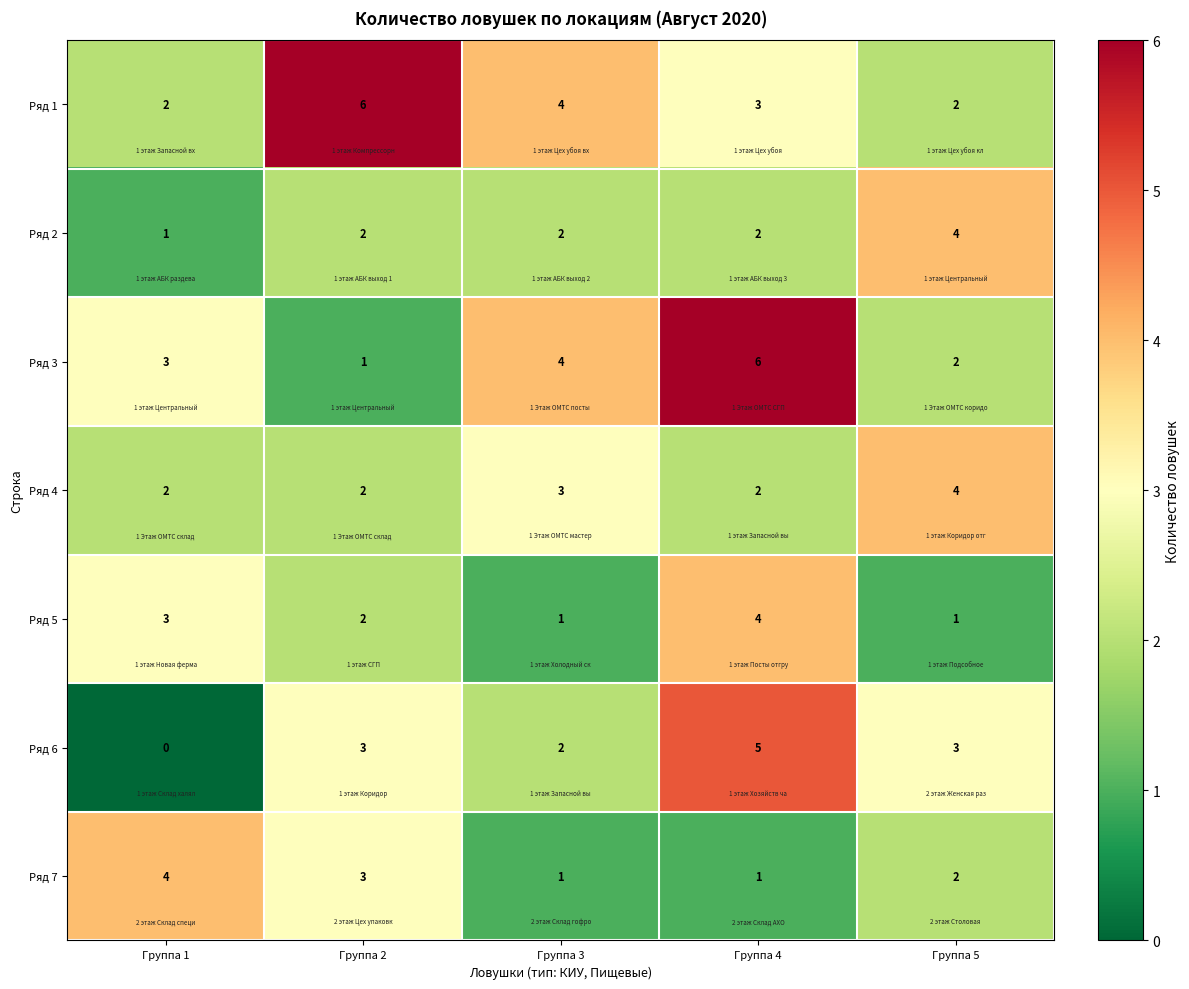

What is the total value across all series at Группа 3?

17